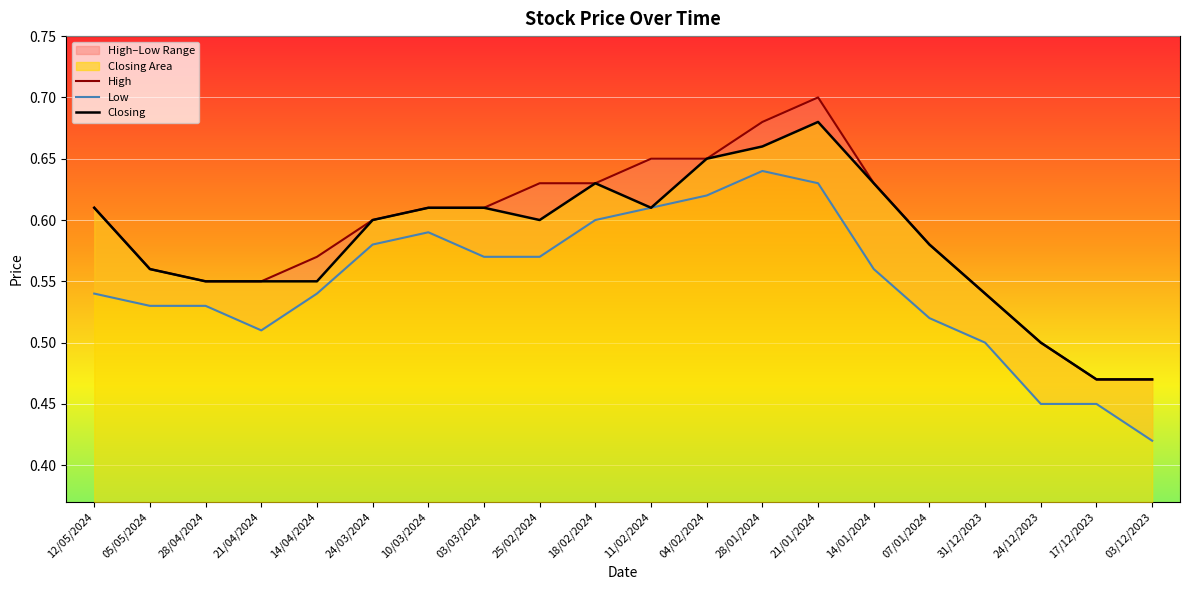

True or false: High and Closing cross at least once.

False